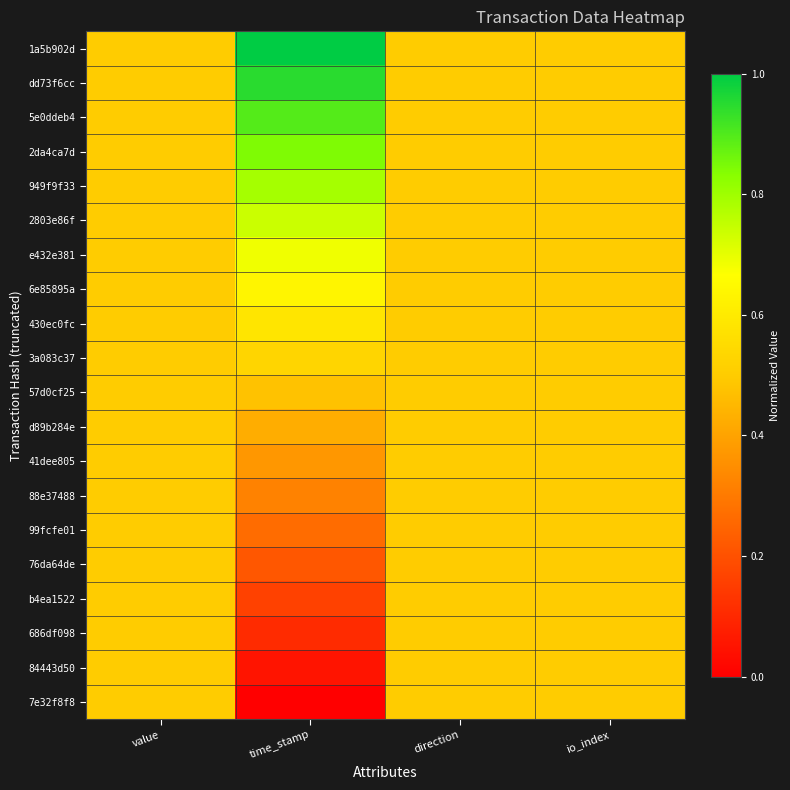

At which category does the chart reach its peak across all series?

time_stamp